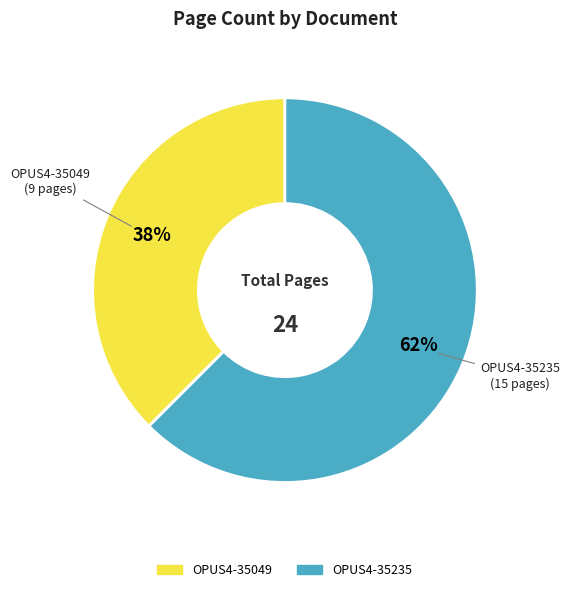

Is it true that OPUS4-35049 is 32% of the pie?

False